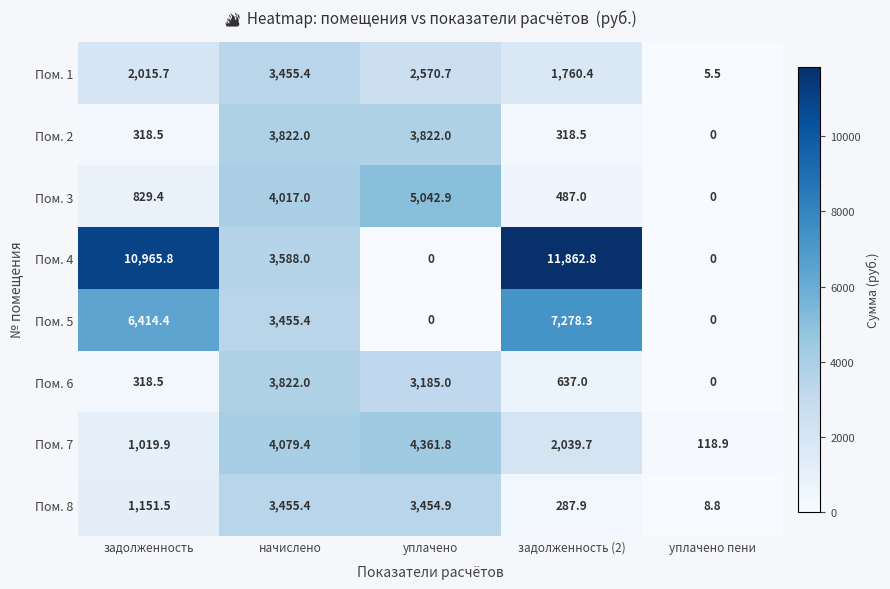

Is it true that Пом. 2 equals 2407.4 at уплачено?

False